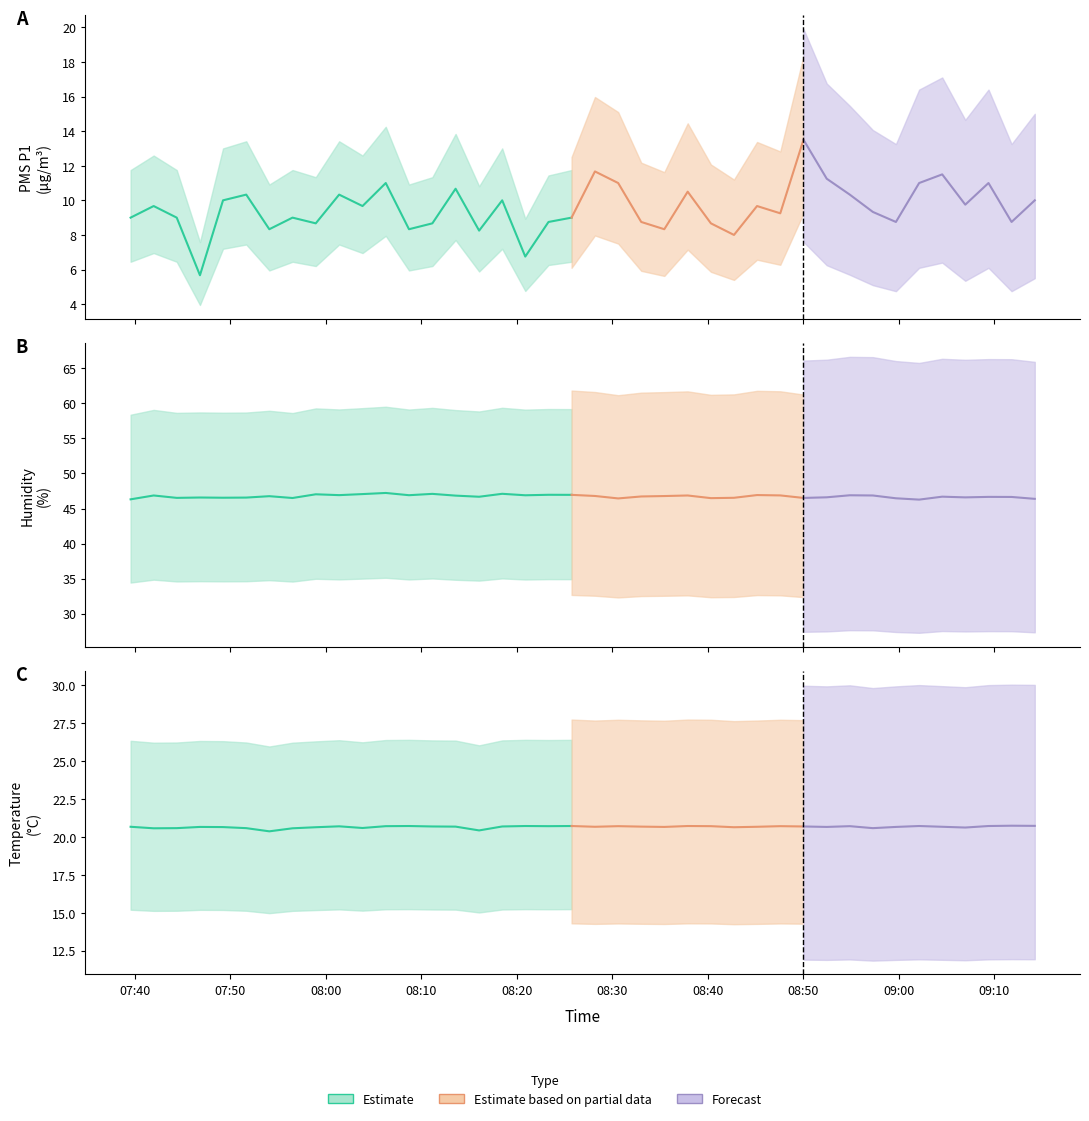

Read the BME280_temperature value at 2023/12/15 09:04:34.

20.7